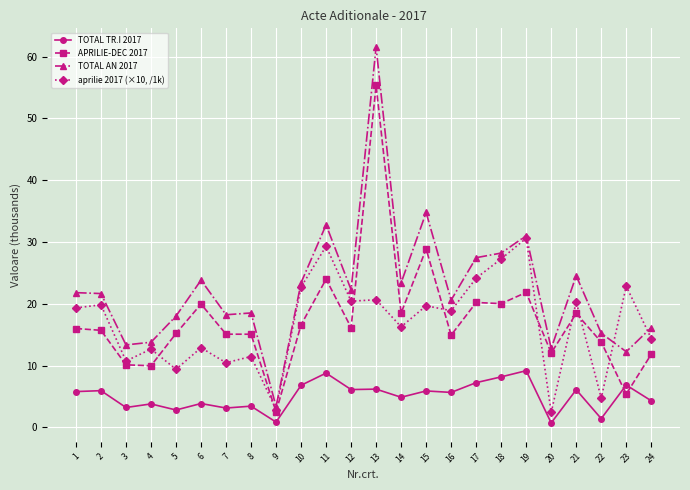

Is this an area chart (filled region under the line)?

No